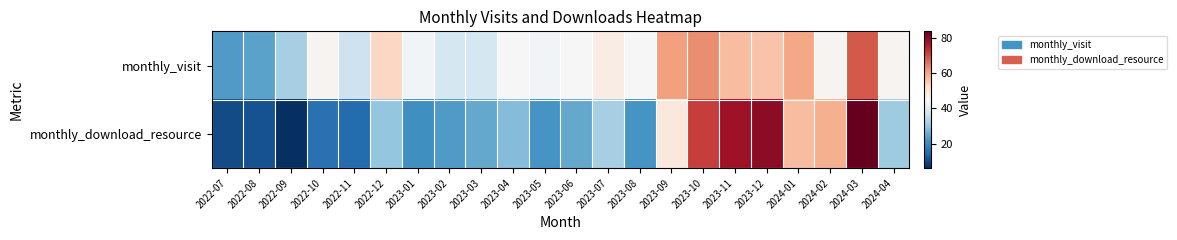

How many data points does each series have?

22